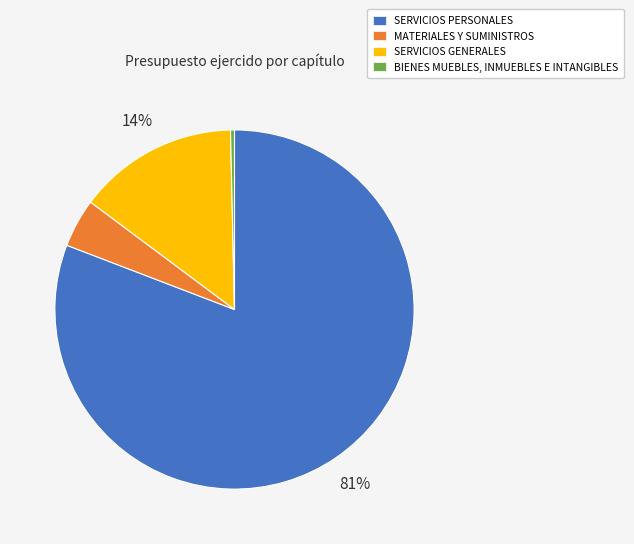

True or false: BIENES MUEBLES, INMUEBLES E INTANGIBLES accounts for 0% of the total.

True